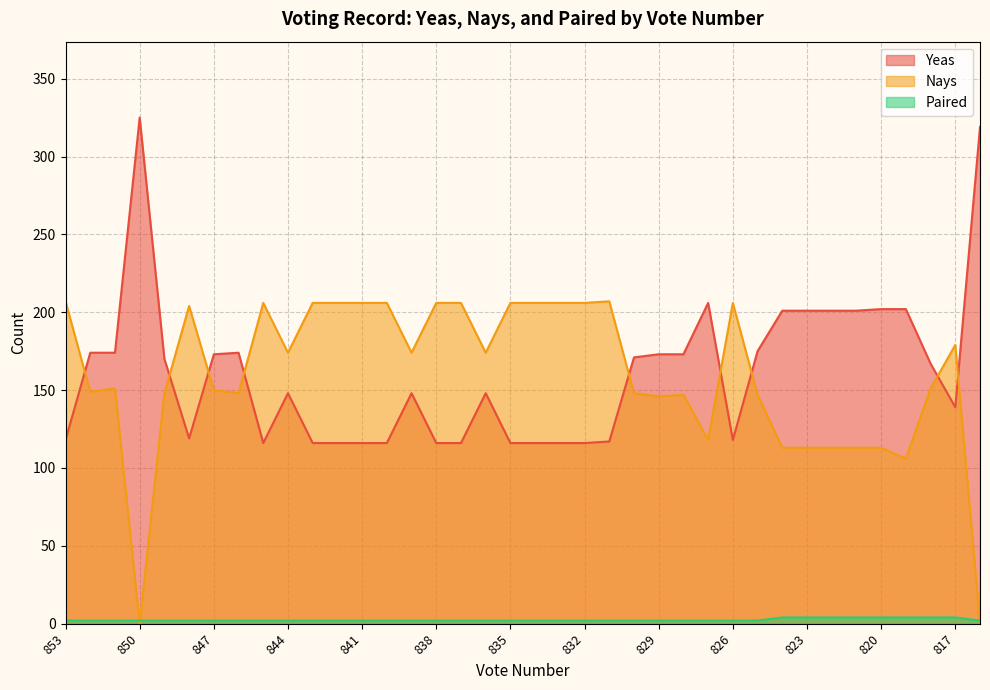

True or false: Yeas has more than 2 points higher than both neighbors.

True